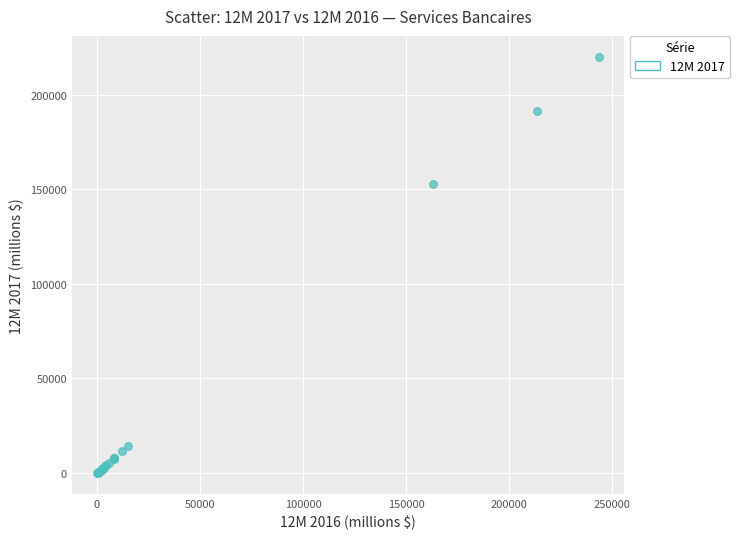

What Y value in the scatter plot is closest to 109987?

152499